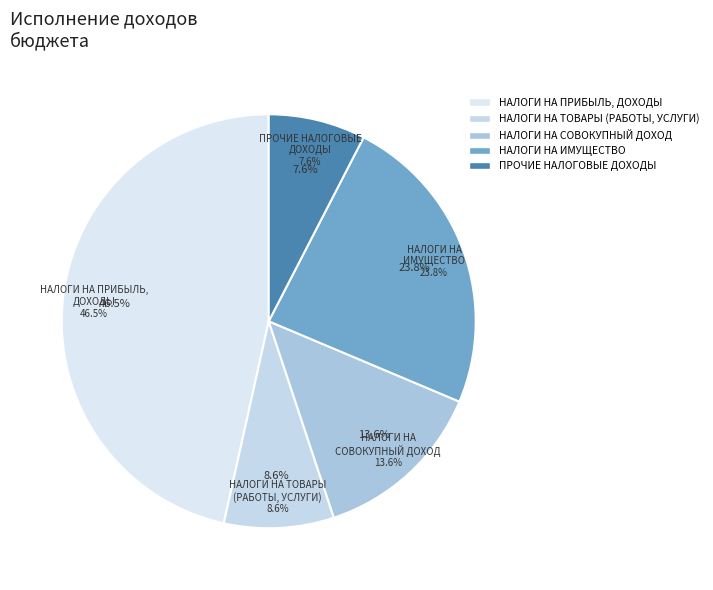

Between НАЛОГИ НА ИМУЩЕСТВО and НАЛОГИ НА СОВОКУПНЫЙ ДОХОД, which is larger?

НАЛОГИ НА ИМУЩЕСТВО